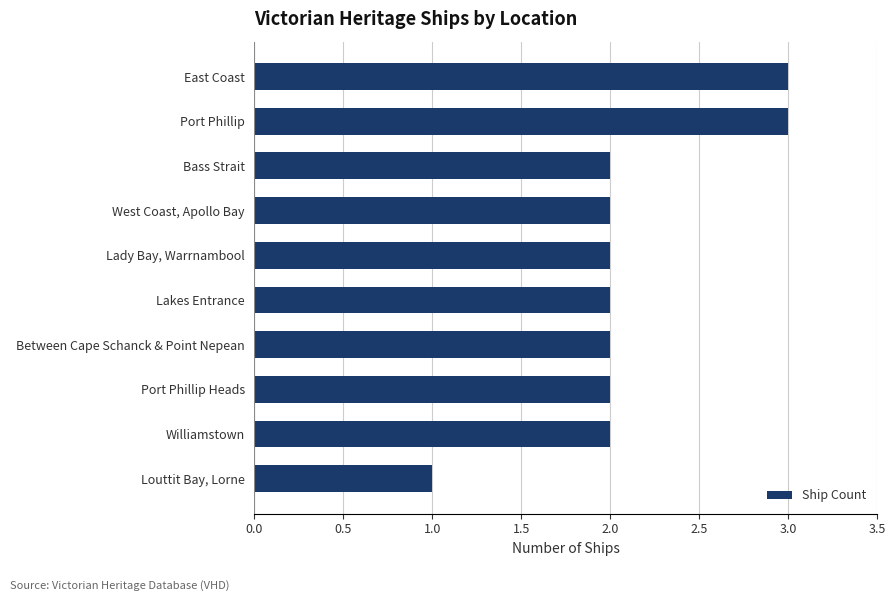

The chart shows a value of 2 at Lady Bay, Warrnambool. True or false?

True